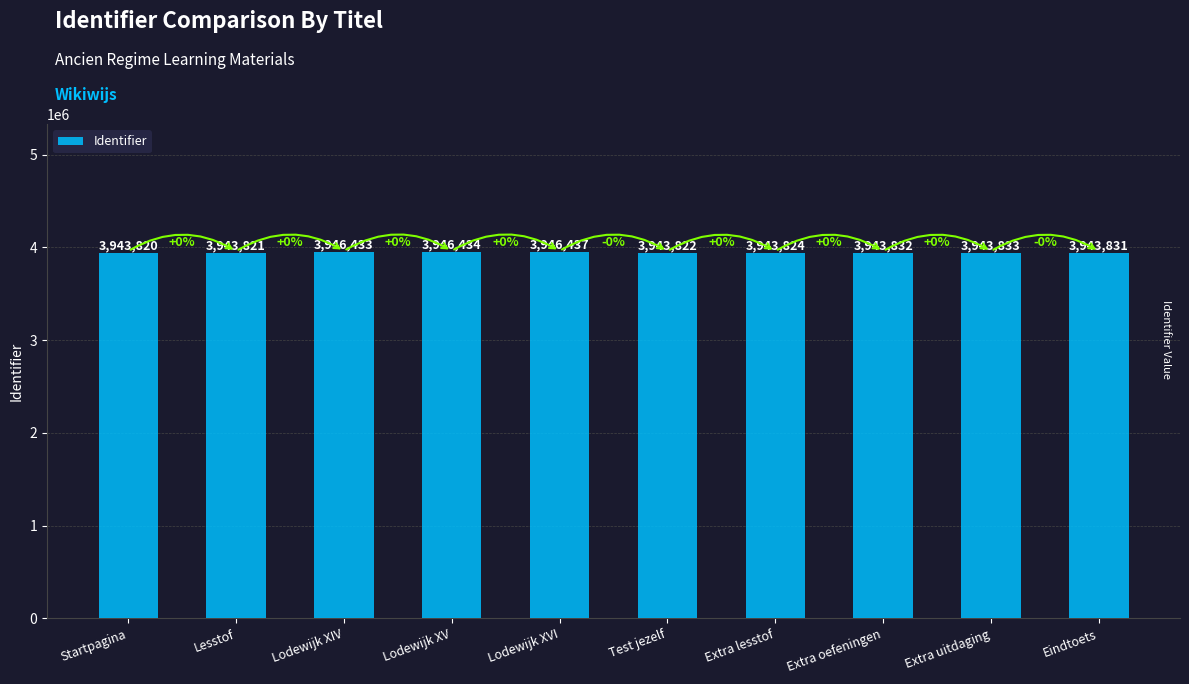

The value at Extra uitdaging is 3943833. True or false?

True